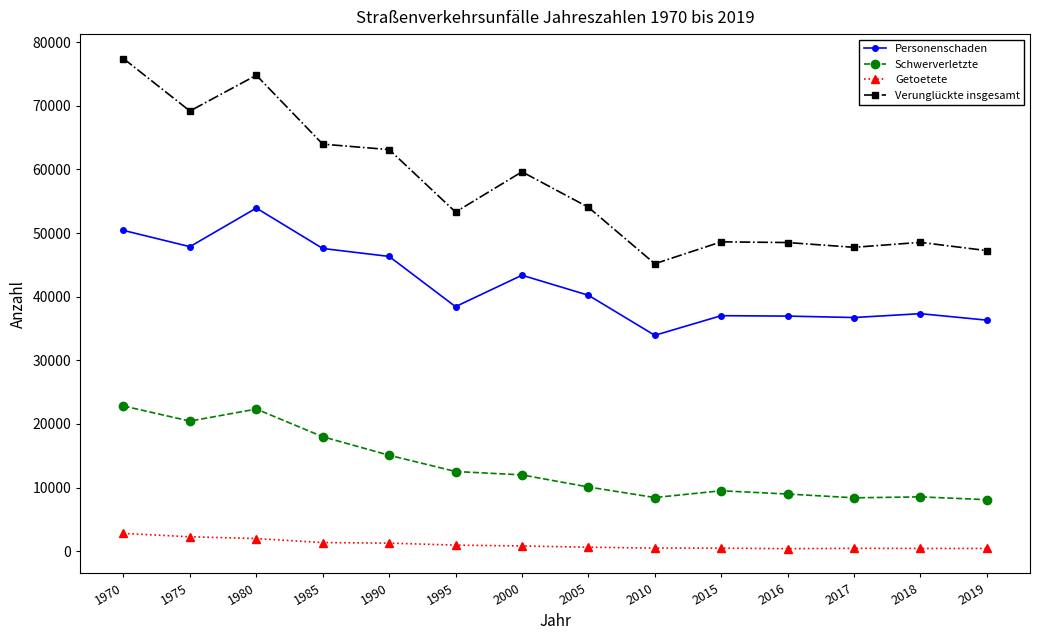

True or false: Schwerverletzte and Personenschaden intersect in this chart.

False